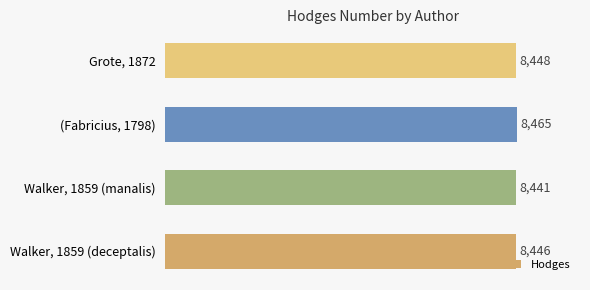

Which label corresponds to the smallest value in the chart?

Walker, 1859 (manalis)